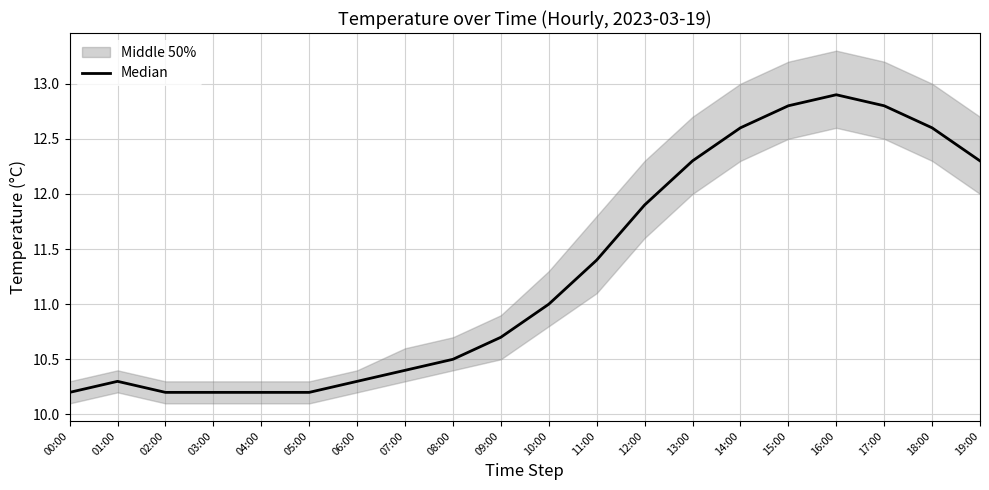

What is the approximate value at 02:00?

10.2